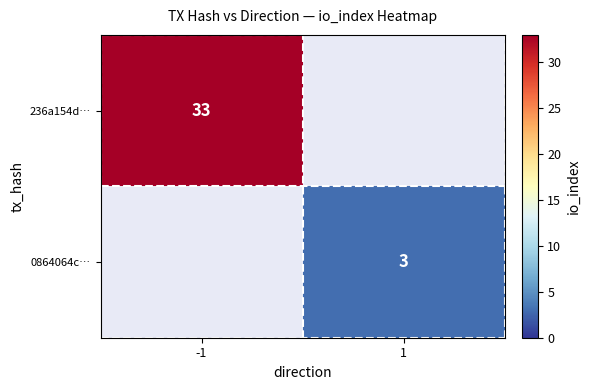

The value of 0864064c… at 1 is 2. True or false?

False